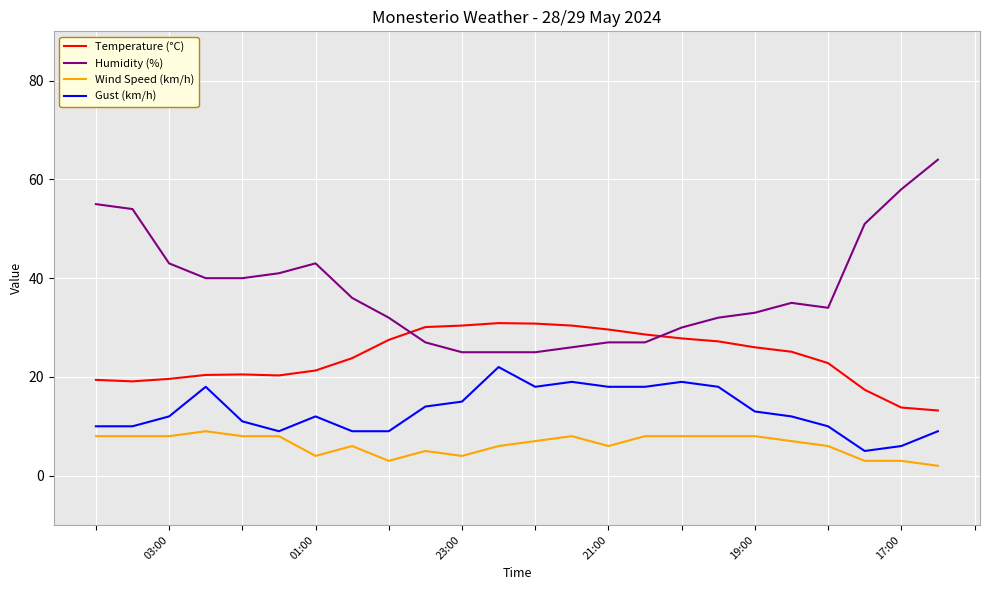

Rank the series by their maximum value, from lowest to highest.

Wind Speed (km/h), Gust (km/h), Temperature (°C), Humidity (%)